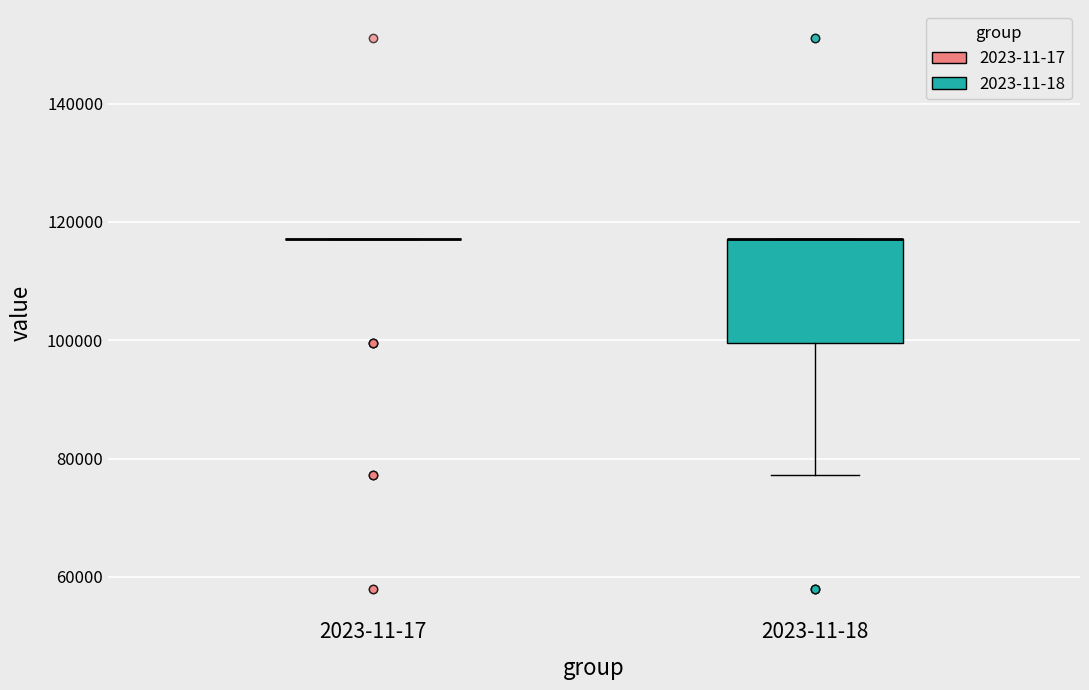

Reading left to right, read every box against the y-axis: the position of its median line, the range the box covers, and the ends of its whiskers. The values are not printed on the chart, so give them approximately, as read against the axis.

2023-11-17: box collapsed to a line at 118000, whiskers 118000 to 118000
2023-11-18: median 118000 (drawn on the box's upper edge), box 100000 to 118000, whiskers 78000 to 118000